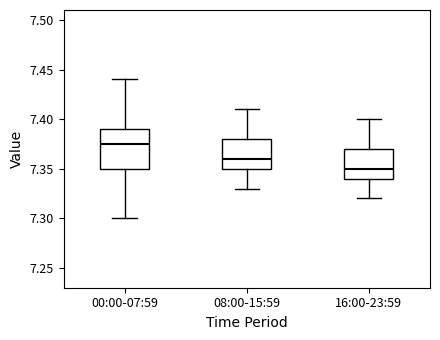

Which box has the lowest median line?

16:00-23:59